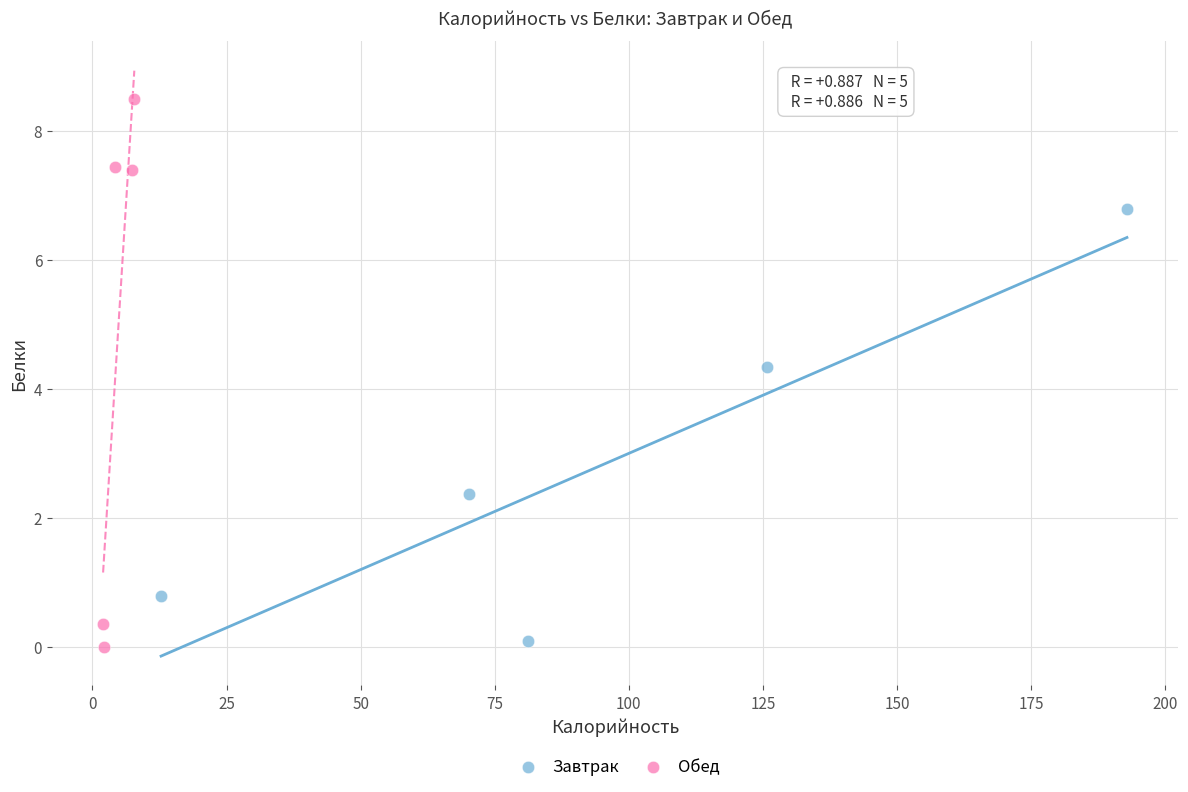

Which series reaches the minimum Y coordinate?

Обед